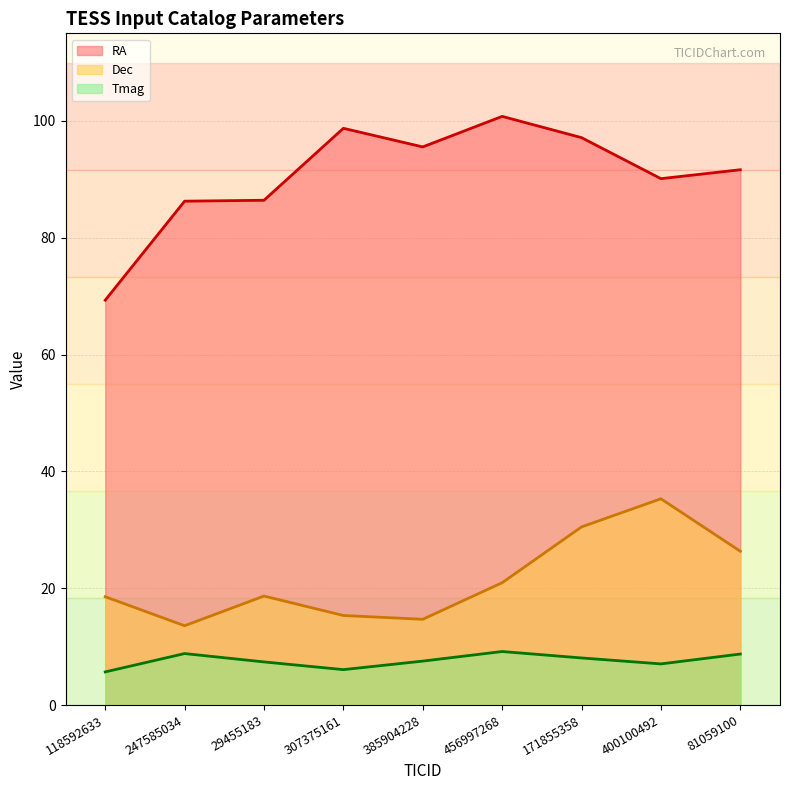

How many lines are shown in the chart?

3